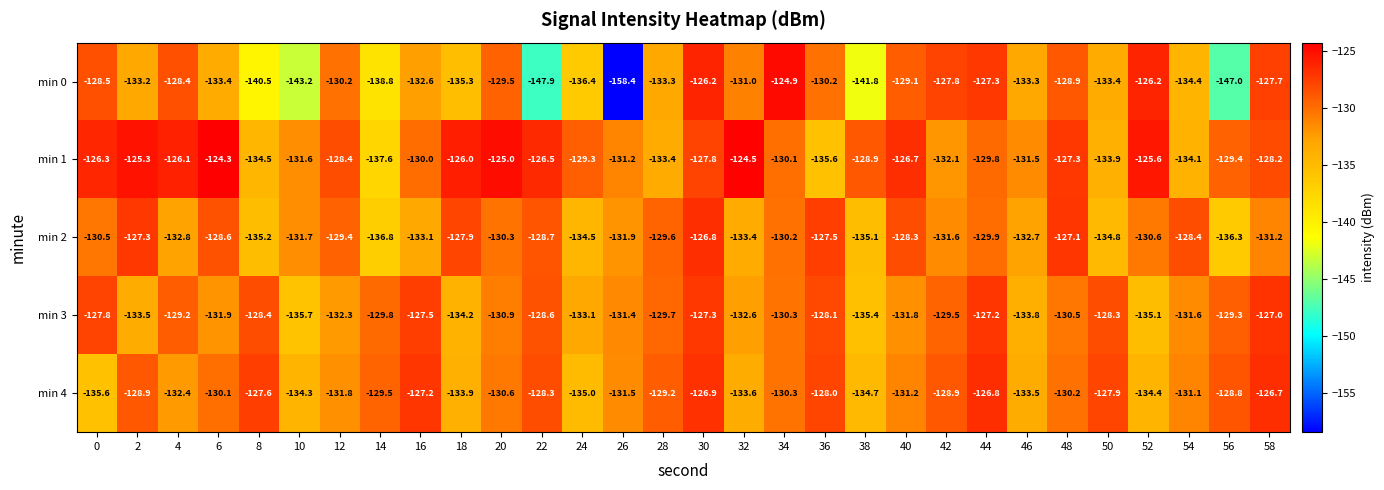

At 48, list the series in order from smallest to largest.

min 3, min 4, min 0, min 1, min 2